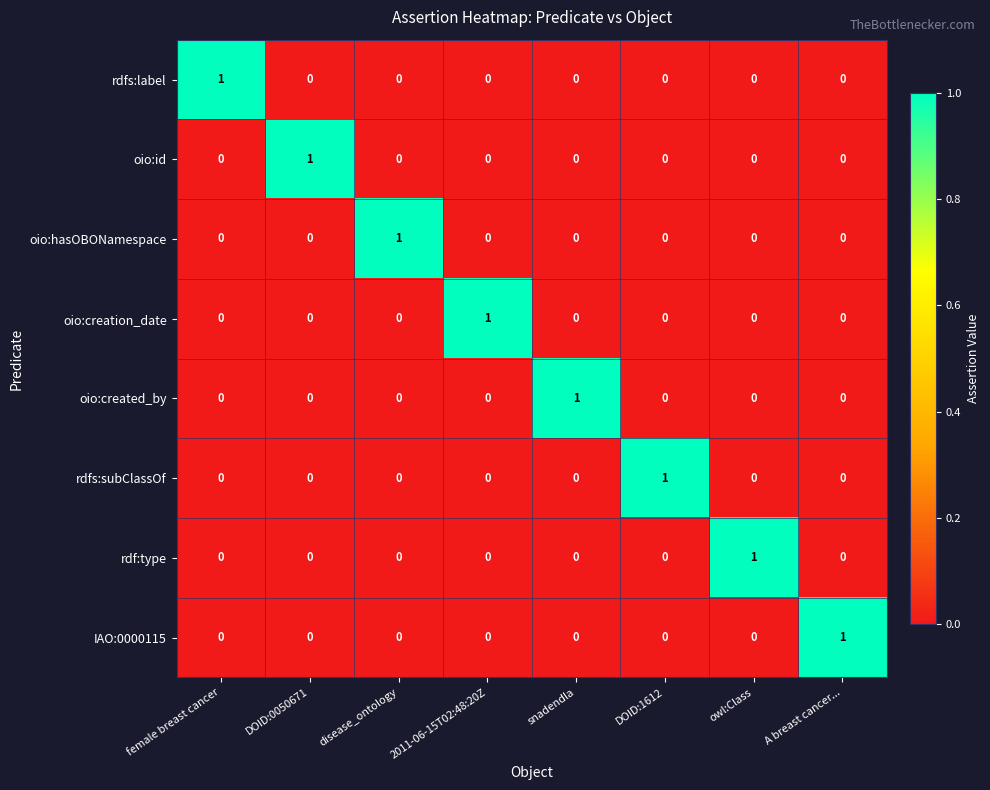

Count the oio:hasOBONamespace values in the range 0 to 1.

8